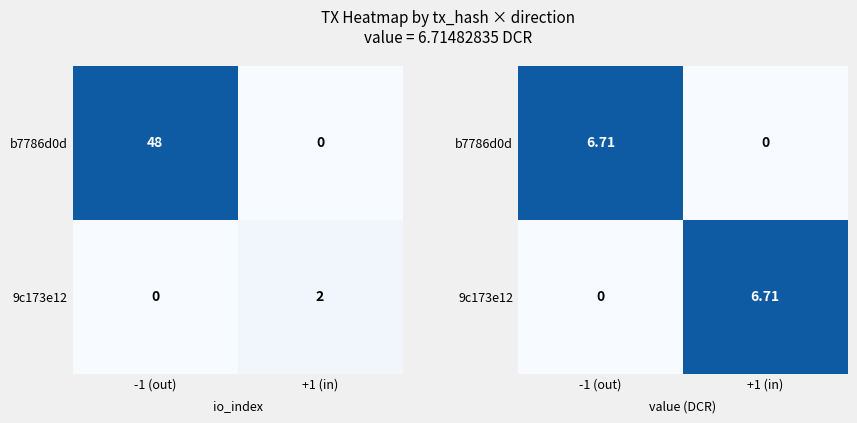

True or false: b7786d0d has a value of 4.2 at -1 (out).

False